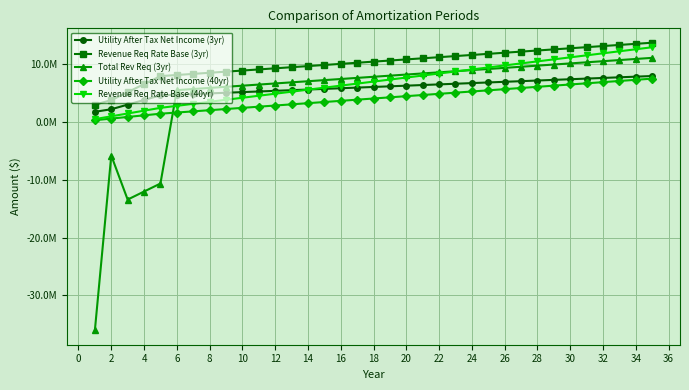

Is this an area chart (filled region under the line)?

No